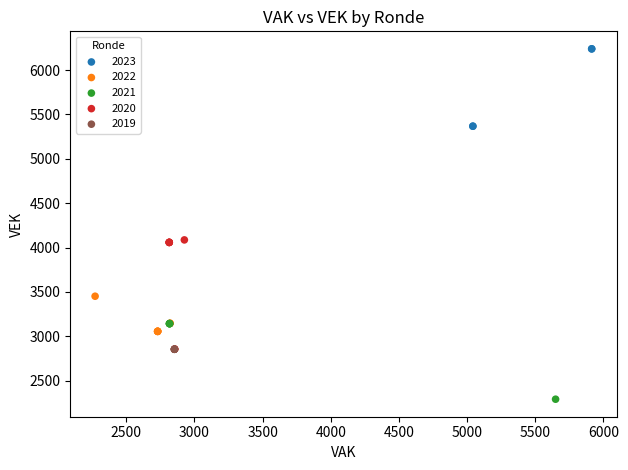

Which series contains the lowest Y value?

2021